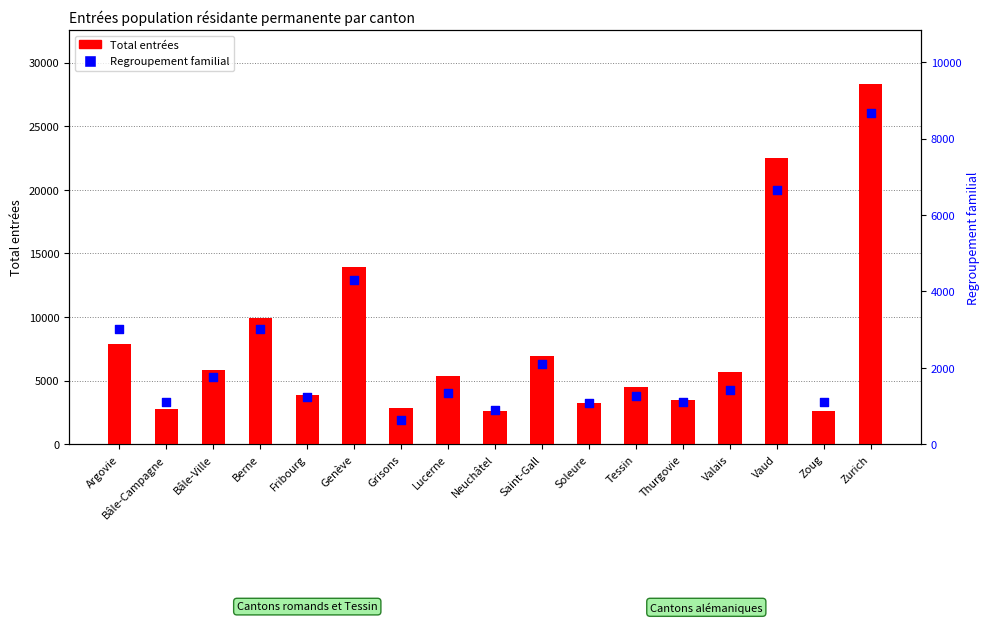

Which series has the largest Y range (max minus min)?

Total entrées